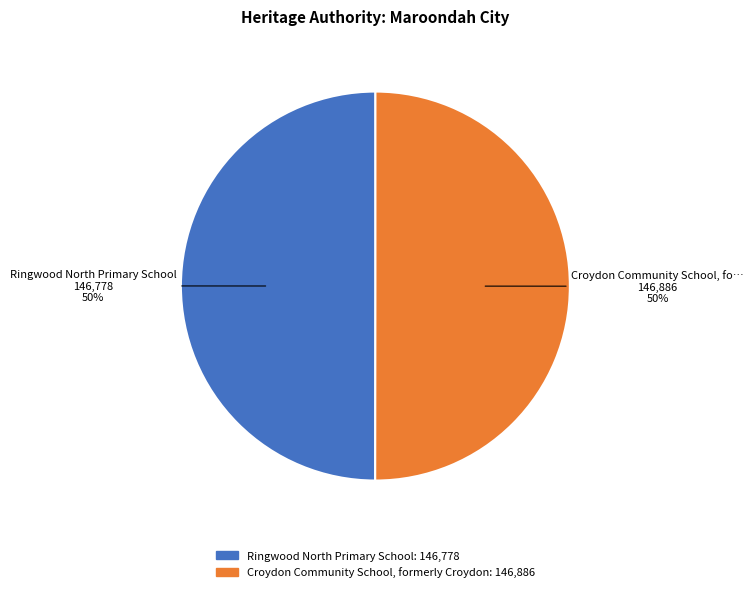

How many slices are in this pie chart?

2